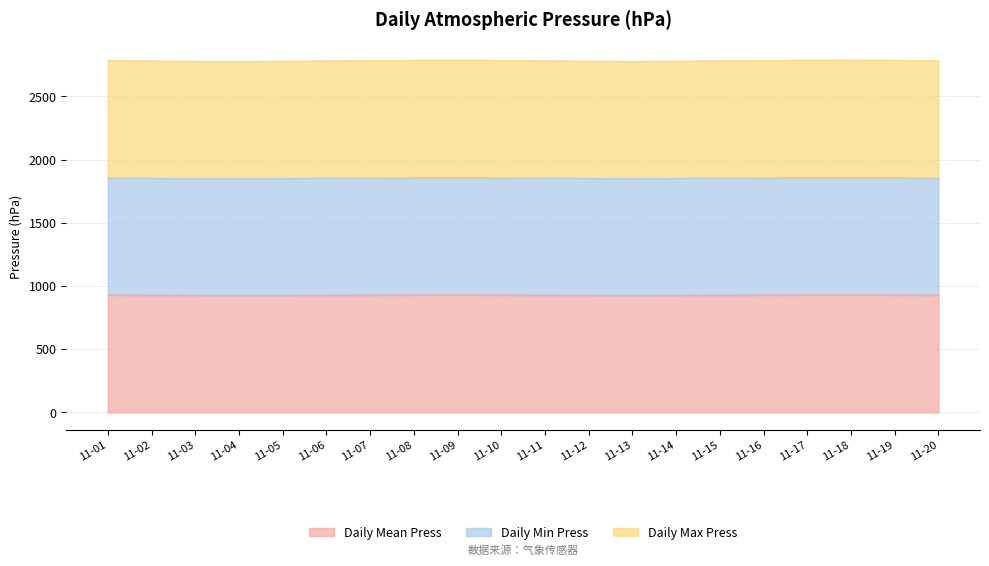

What is the difference between the Daily Mean Press values at 11-12 and 11-13?

0.6